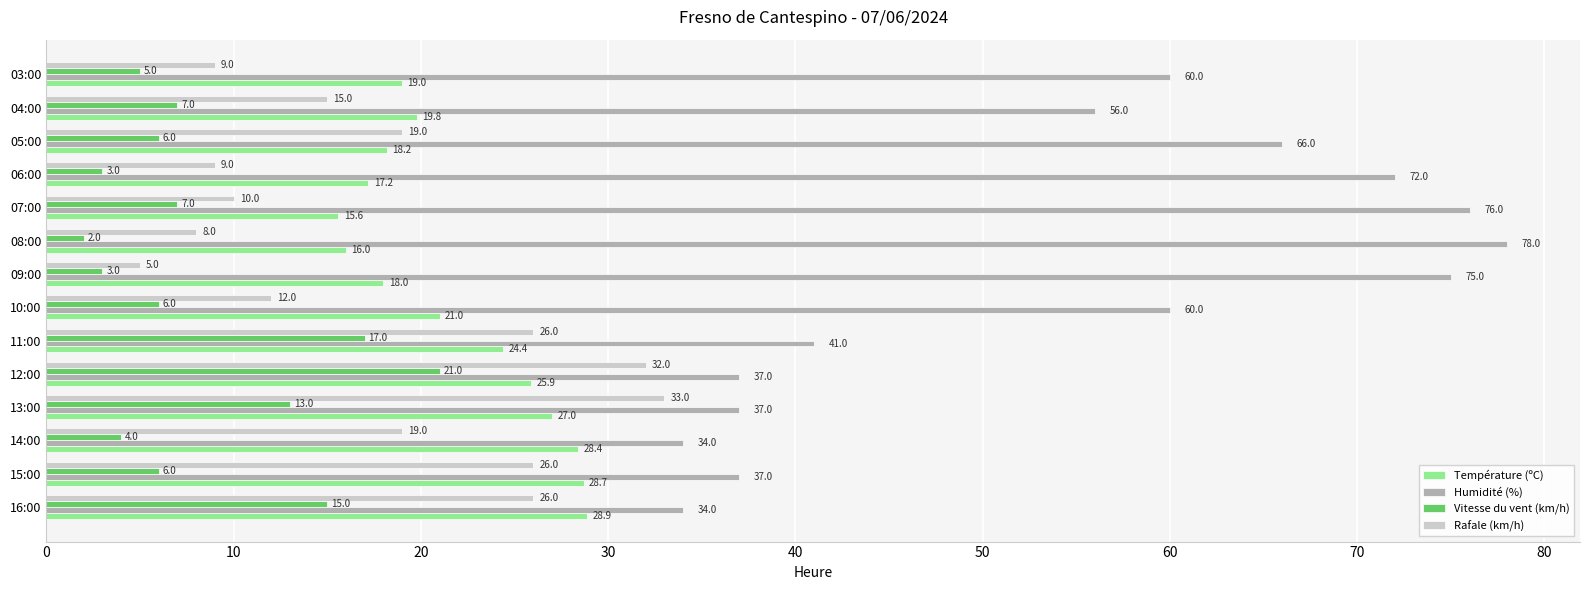

What are all the series names shown in the legend?

Température (ºC), Humidité (%), Vitesse du vent (km/h), Rafale (km/h)